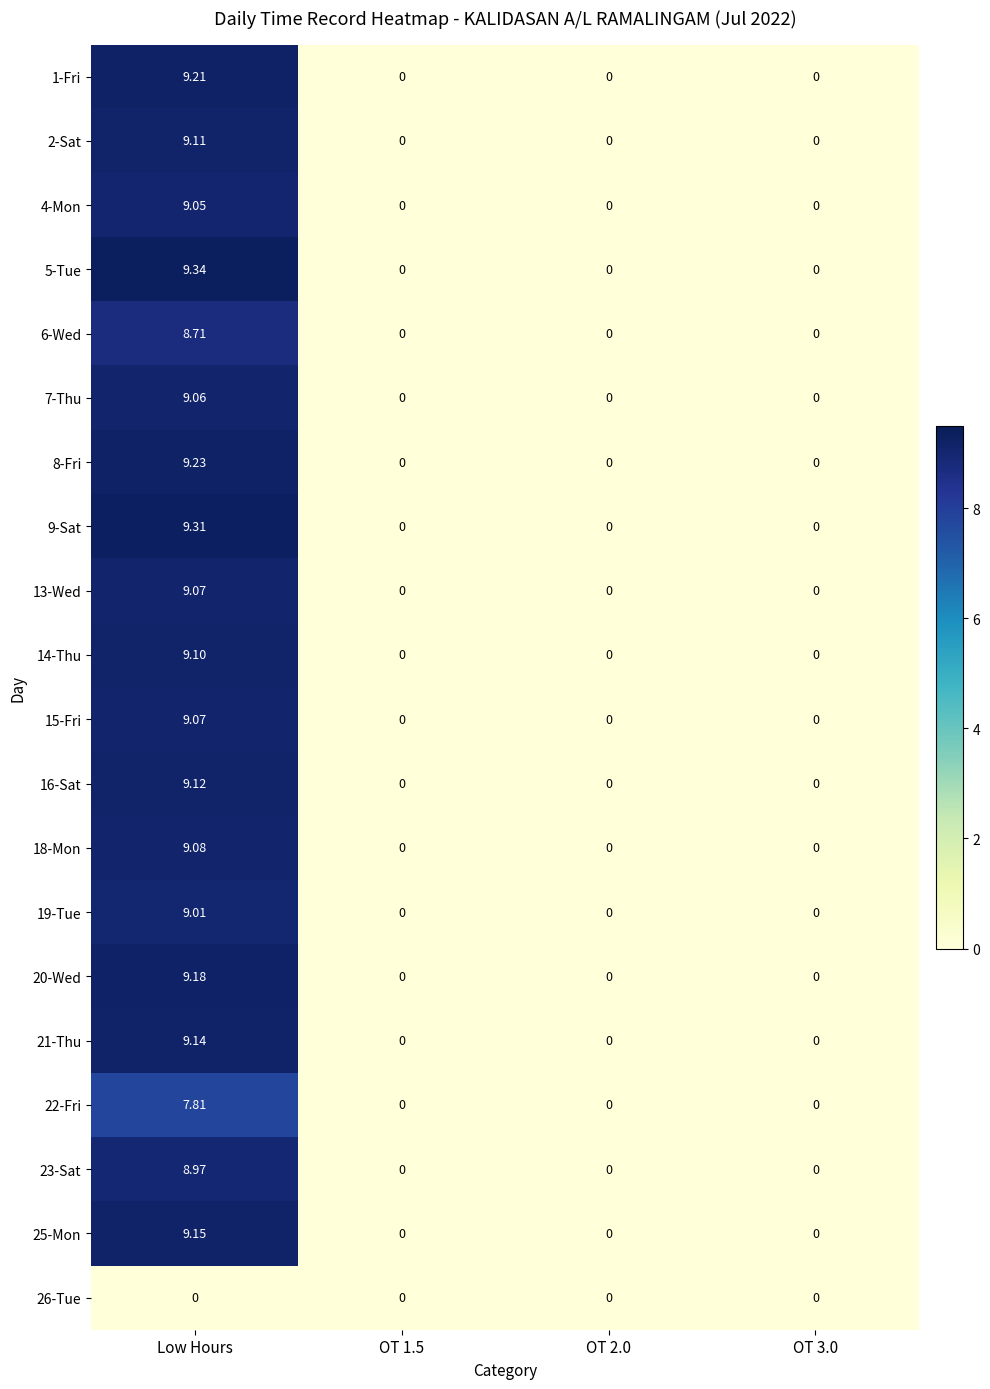

Which series has the widest spread of values?

5-Tue